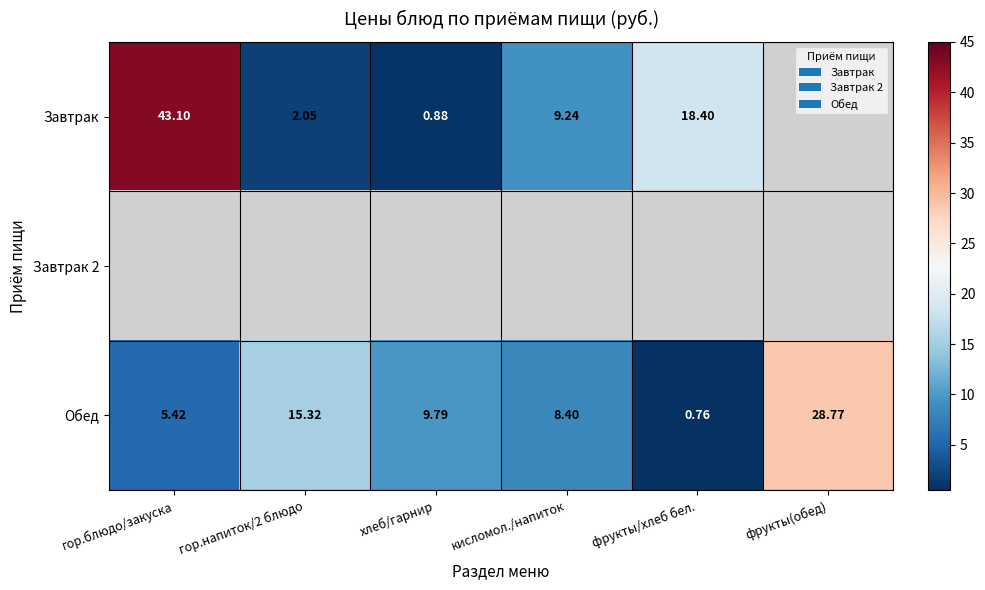

What is the difference between the highest and lowest values at хлеб/гарнир?

8.9